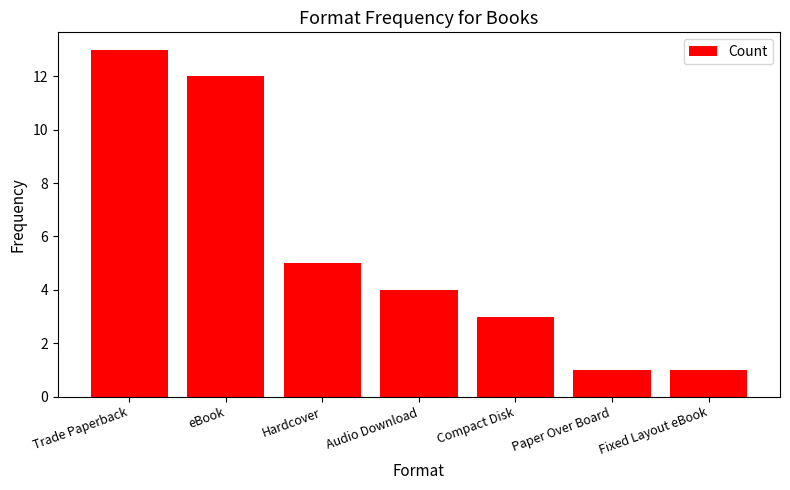

What is the ratio of the value at Trade Paperback to the value at Audio Download?

3.2